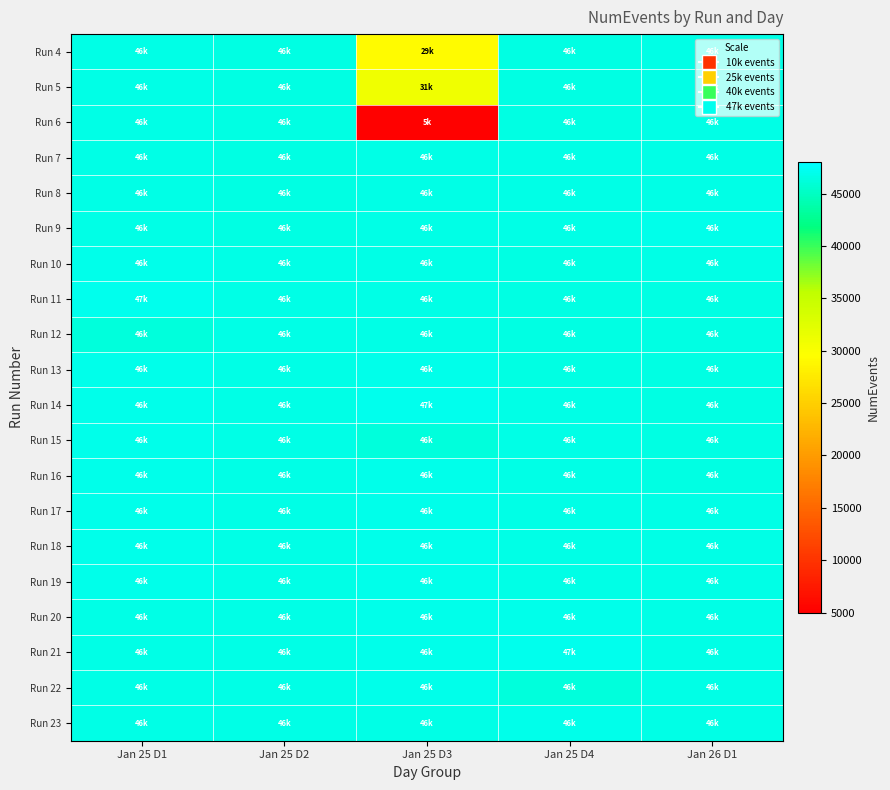

At how many categories does at least one series exceed 26186?

5